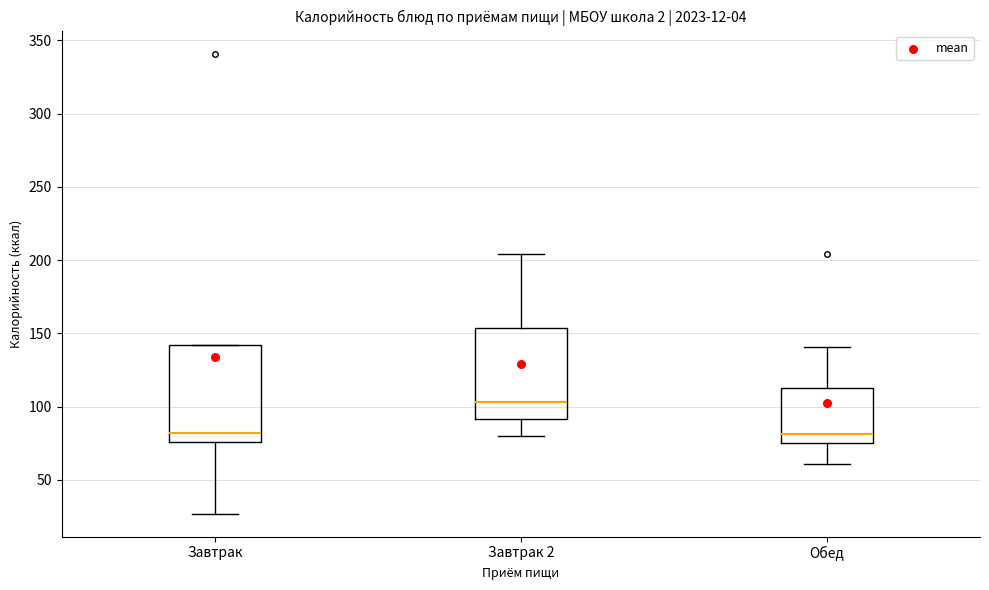

Reading left to right, transcribe this box plot: for each box, give where its median line is, the range the box spans, and where its two whiskers end, as read against the y-axis. The values are not printed on the chart, so give them approximately, as read against the axis.

Завтрак: median 80, box 75 to 140, whiskers 25 to 140
Завтрак 2: median 105, box 90 to 155, whiskers 80 to 205
Обед: median 80, box 75 to 115, whiskers 60 to 140